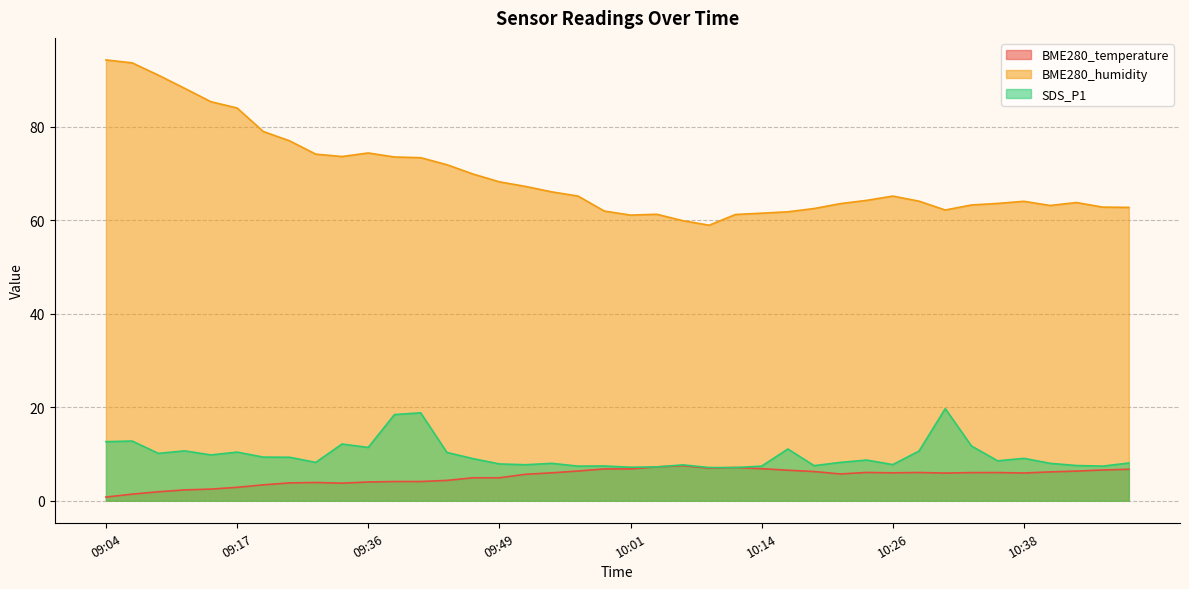

How many data points does each series have?

40